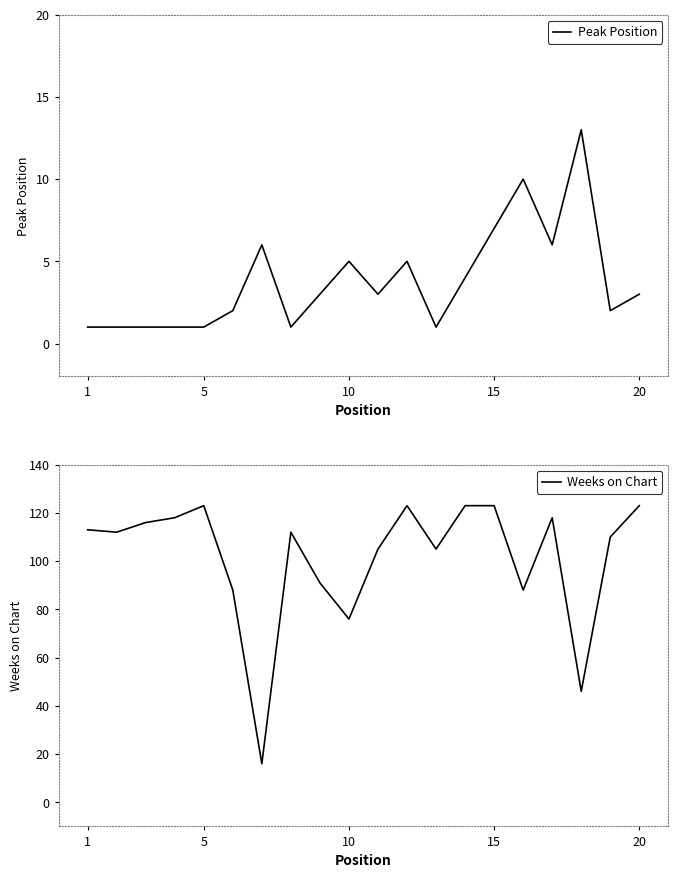

What are all the series names shown in the legend?

Peak Position, Weeks on Chart